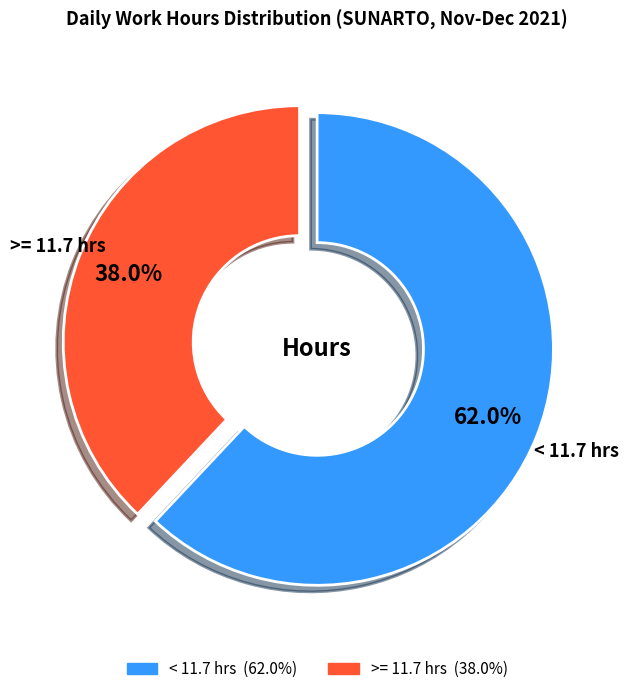

Is there a majority slice in this chart?

Yes